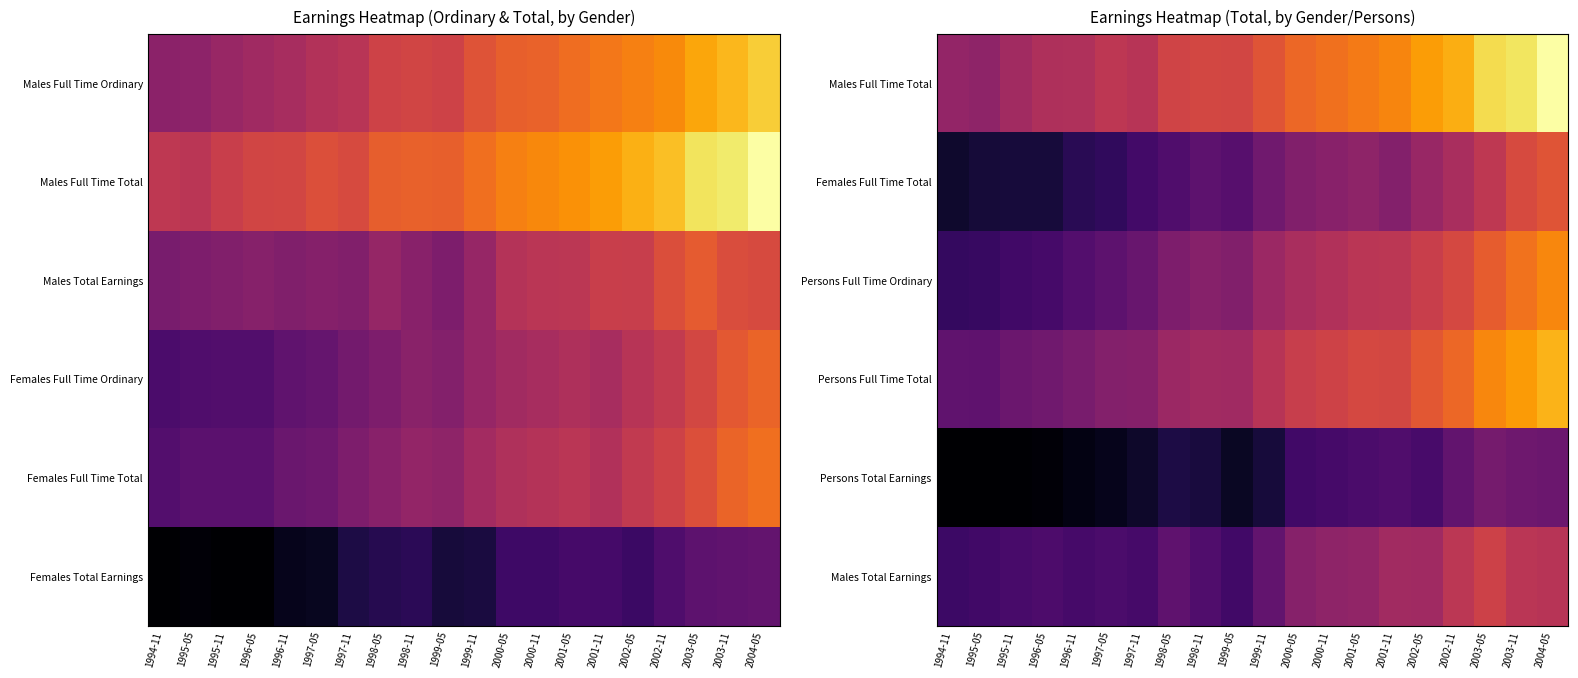

At which label does Males Full Time Total reach its peak?

2004-05